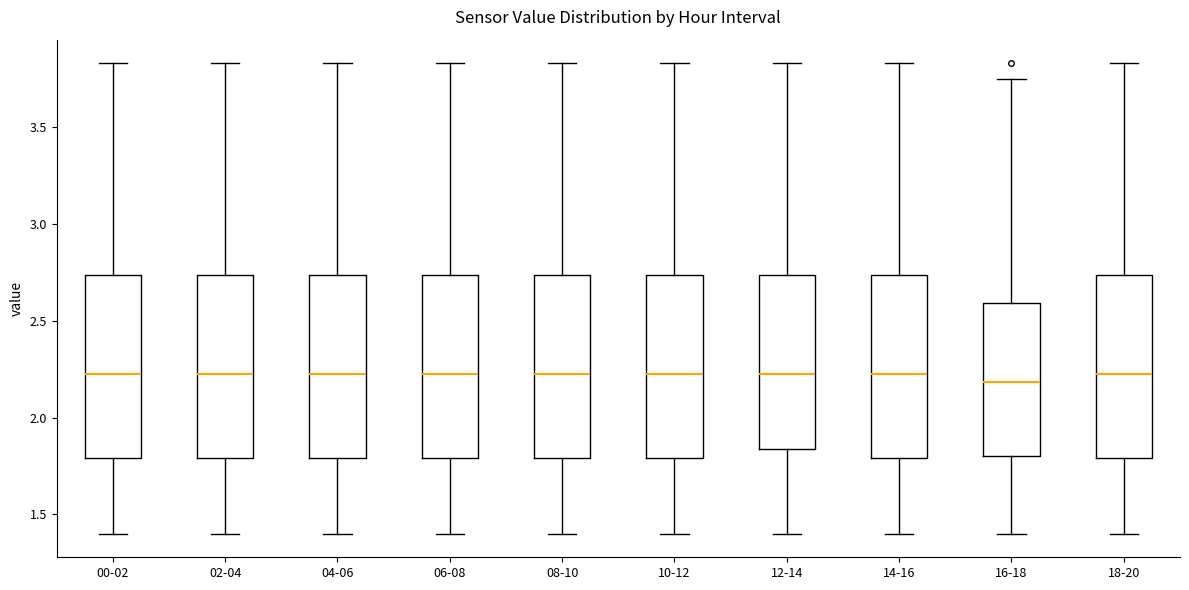

Where does the lower whisker of the box for 18-20 end on the y-axis? The values are not printed on the chart, so give them approximately, as read against the axis.

1.40